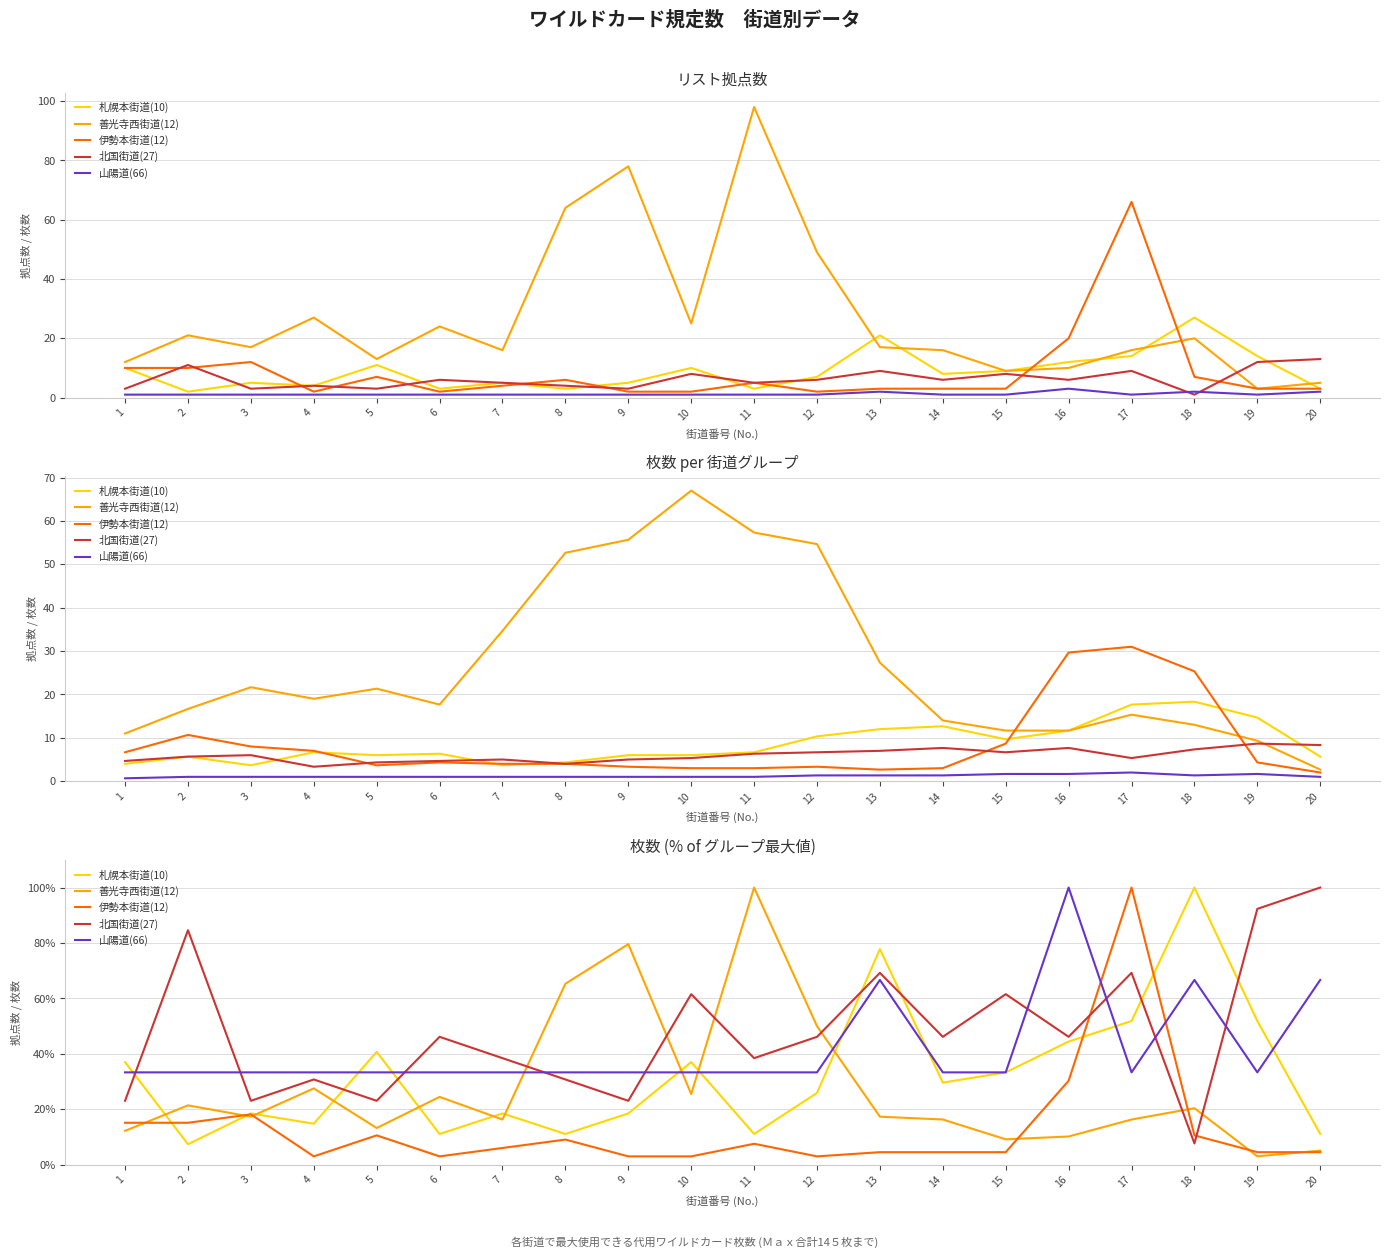

Where does the 北国街道(27) series first go above 46?

2